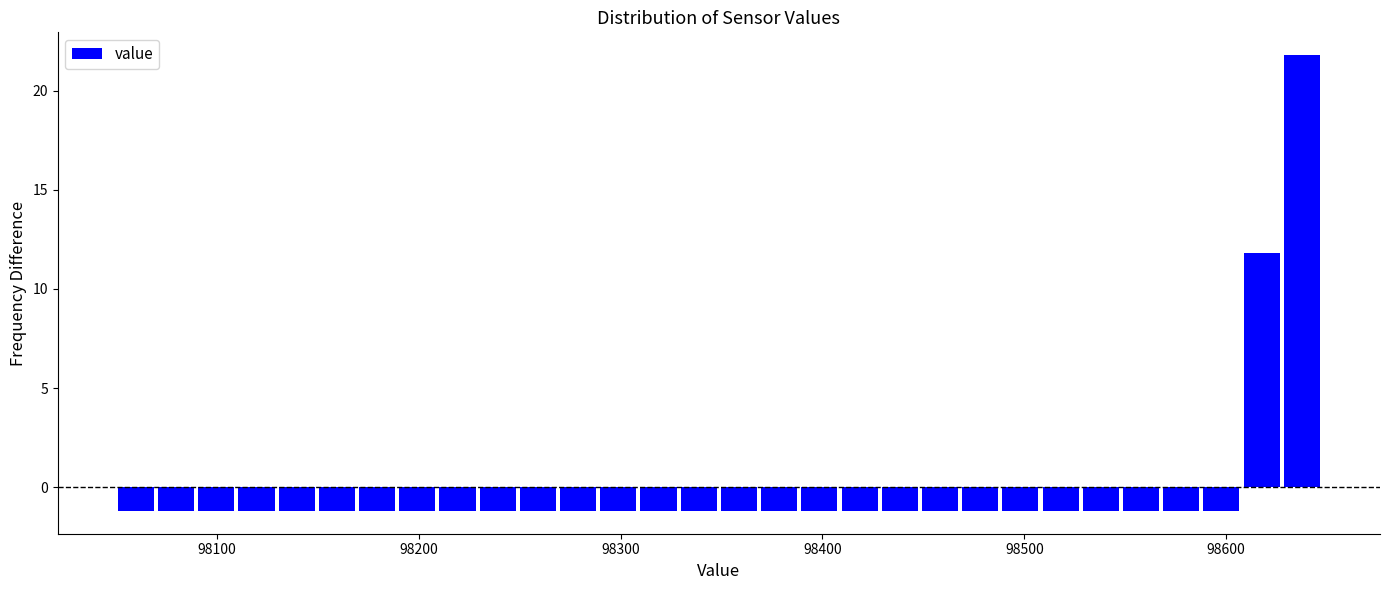

Read against the x-axis, roughly where is the centre of the tallest bar?

98640